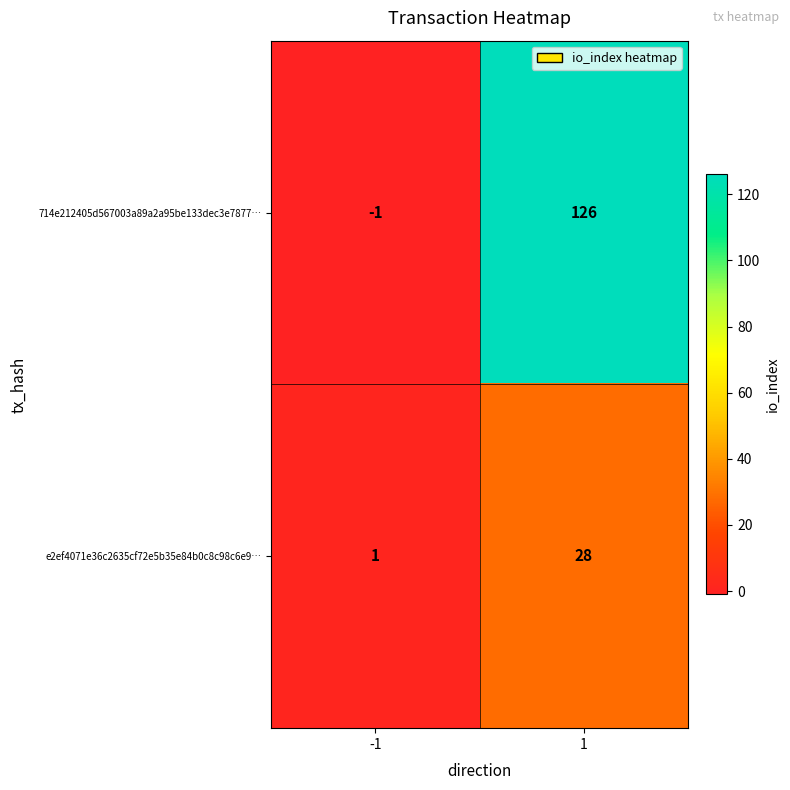

At how many categories does at least one series exceed 24?

1